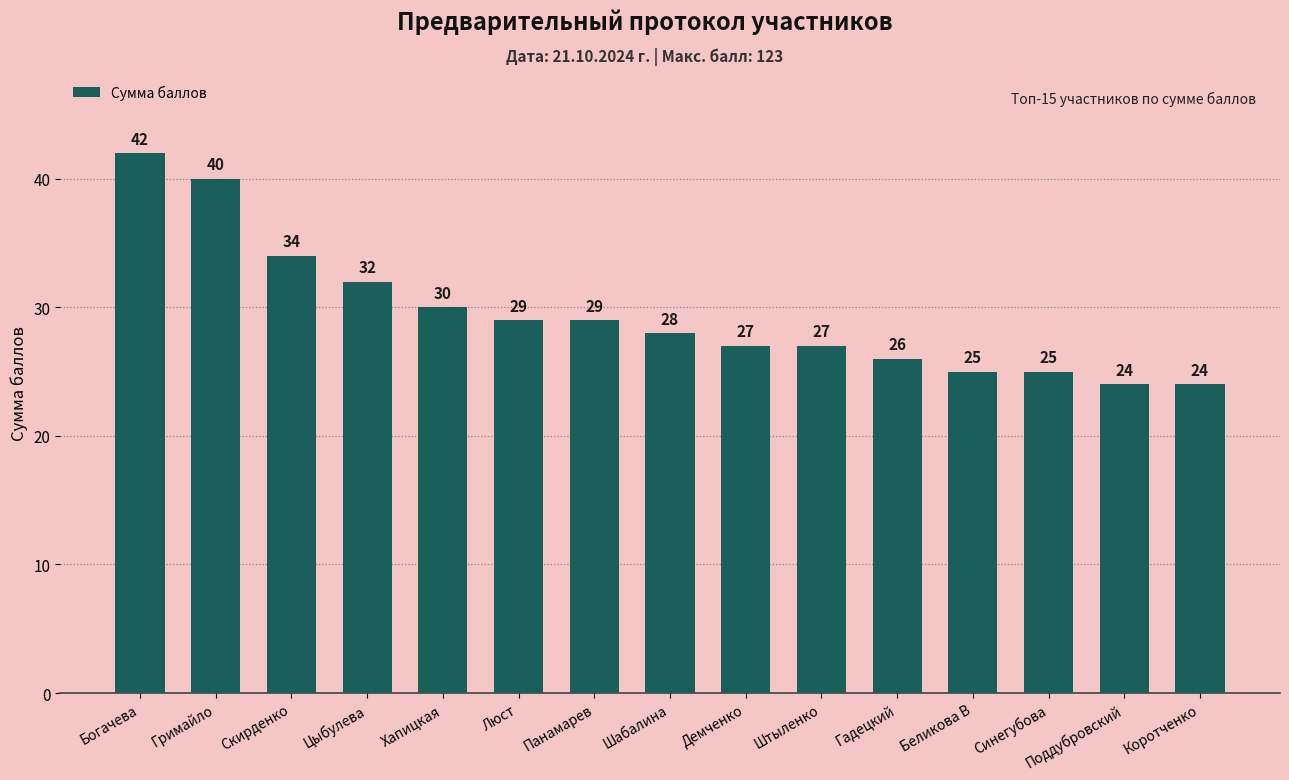

What is the label of the 7th bar from the right?

Демченко